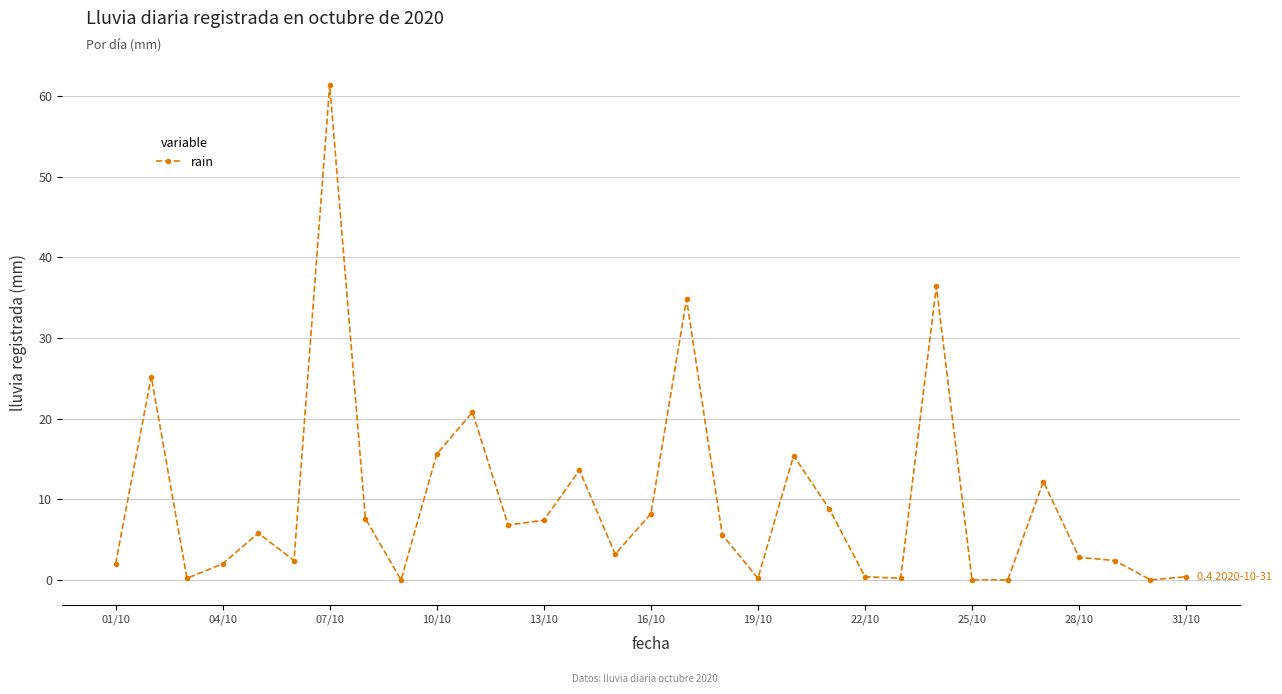

What is the difference between the maximum and minimum values?

61.4